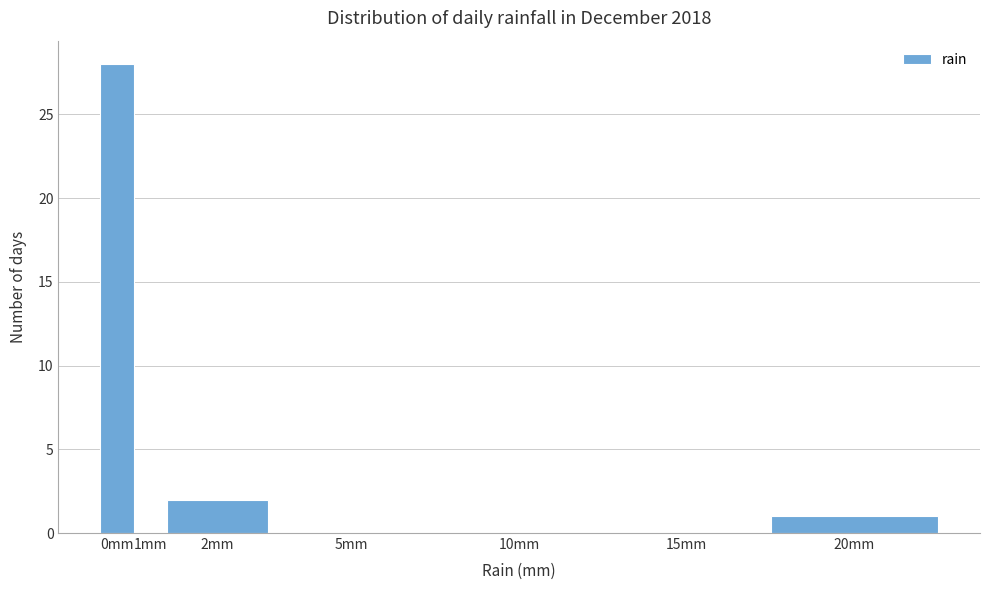

Reading right to left, what are all the values shown in this chart?

20mm=1	15mm=0	10mm=0	5mm=0	2mm=2	1mm=0	0mm=28